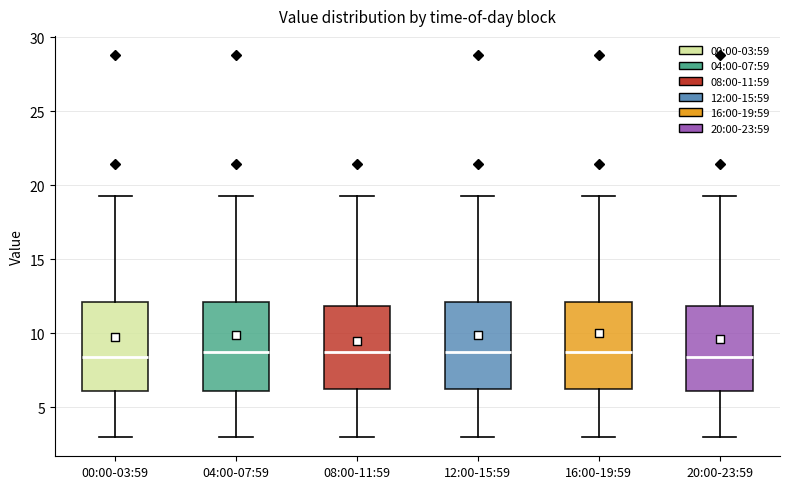

Where does the lower whisker of the box for 00:00-03:59 end on the y-axis? The values are not printed on the chart, so give them approximately, as read against the axis.

3.0